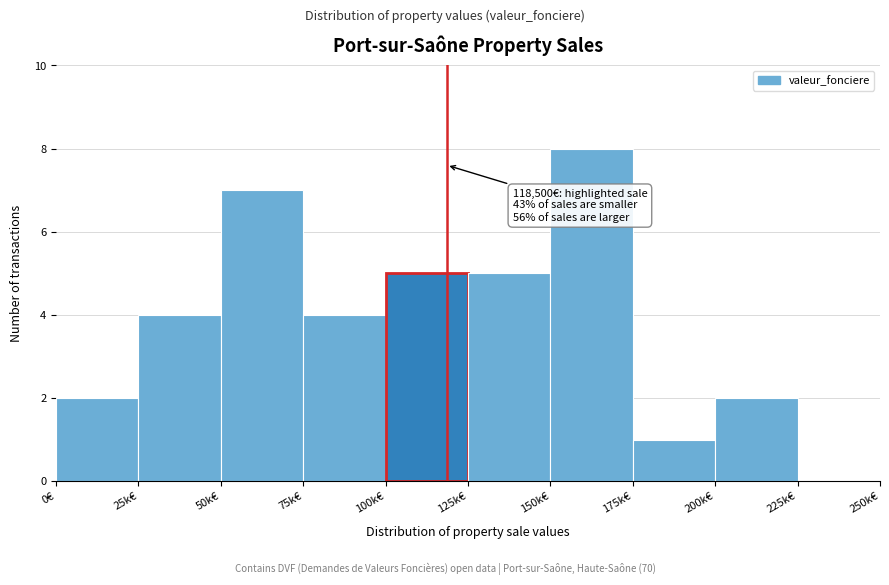

Reading left to right, what are all the values shown in this chart?

0€=2	25k€=4	50k€=7	75k€=4	100k€=5	125k€=5	150k€=8	175k€=1	200k€=2	225k€=0